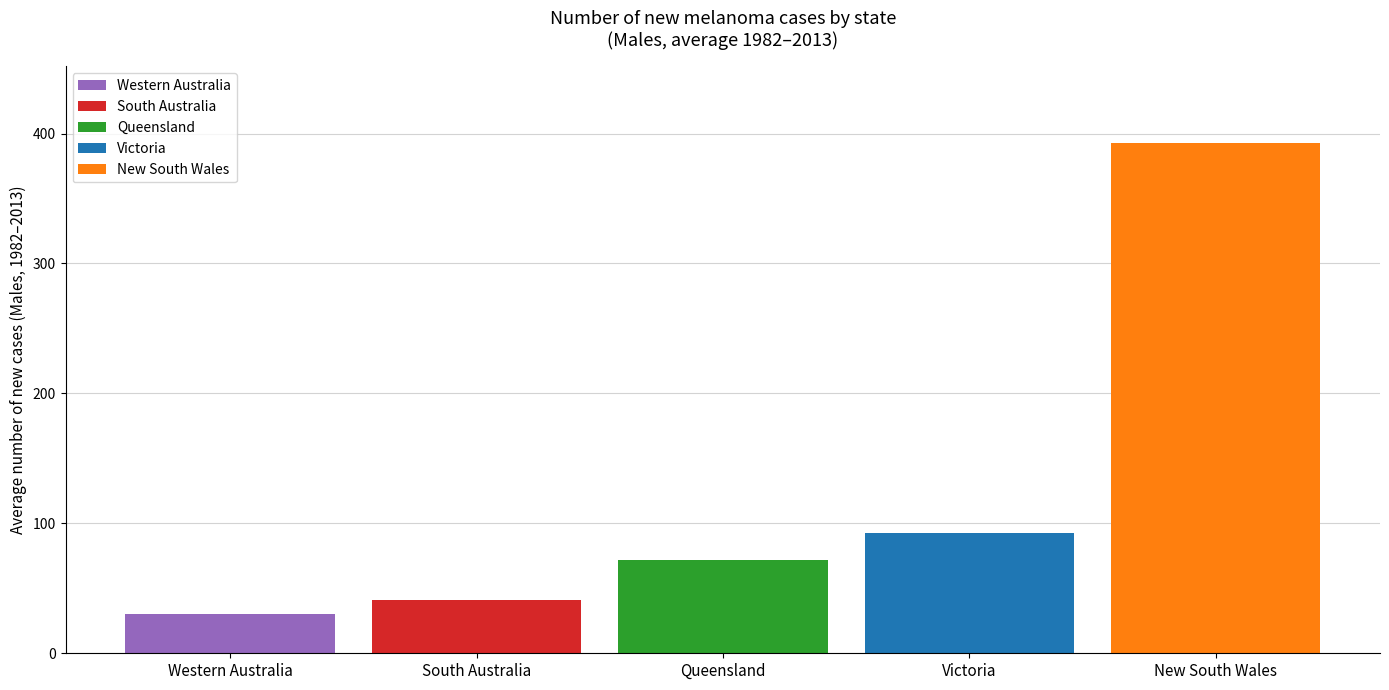

Read the South Australia value at Queensland.

40.7